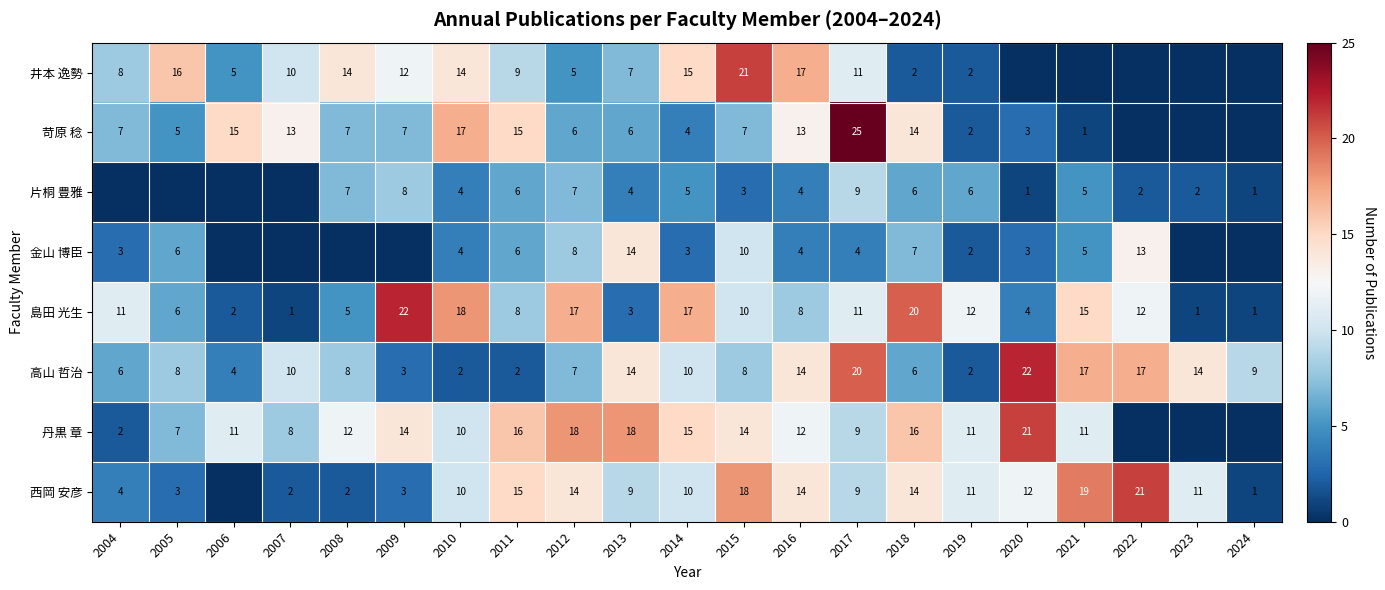

Is the value of 丹黒 章 at 2015 greater than the value of 高山 哲治 at 2007?

Yes